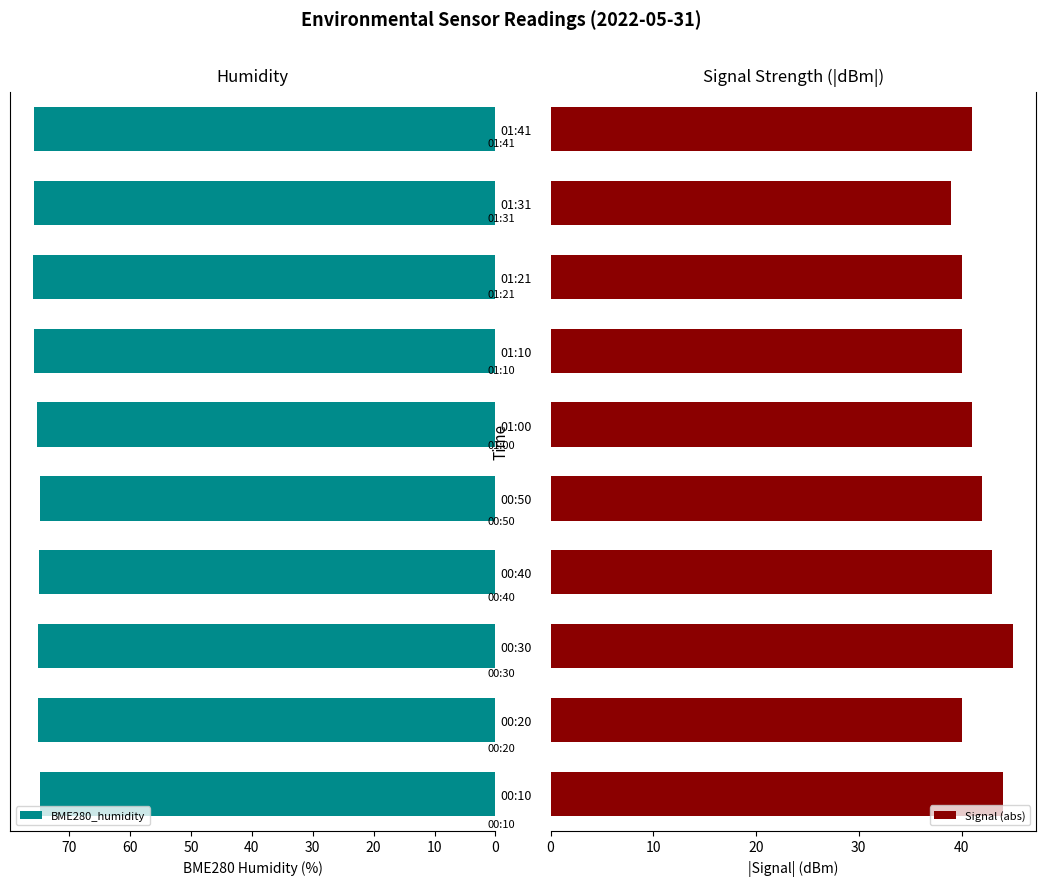

True or false: BME280_humidity has a value of 75.8 at 01:10.

True